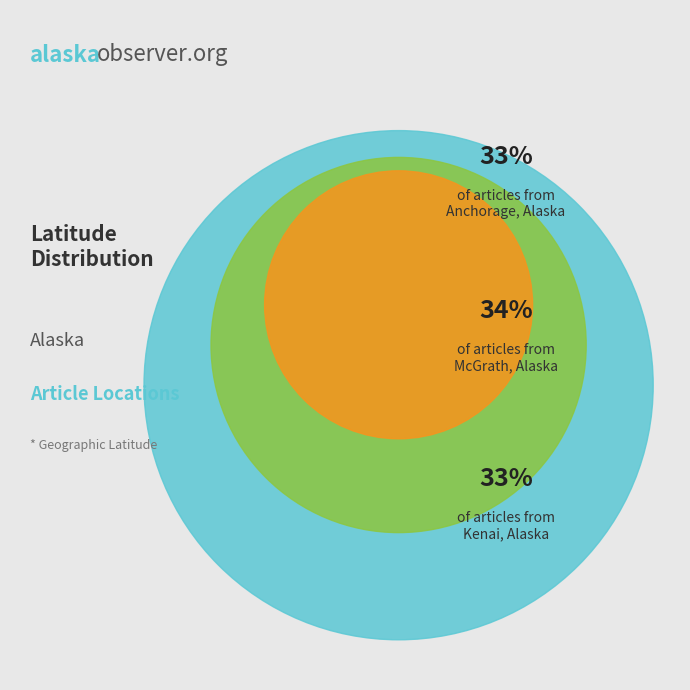

Does any single category account for the majority?

No